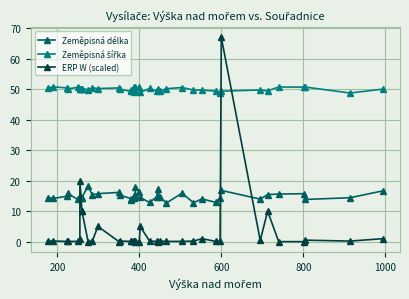

What are all the series names shown in the legend?

Zeměpisná délka, Zeměpisná šířka, ERP W (scaled)